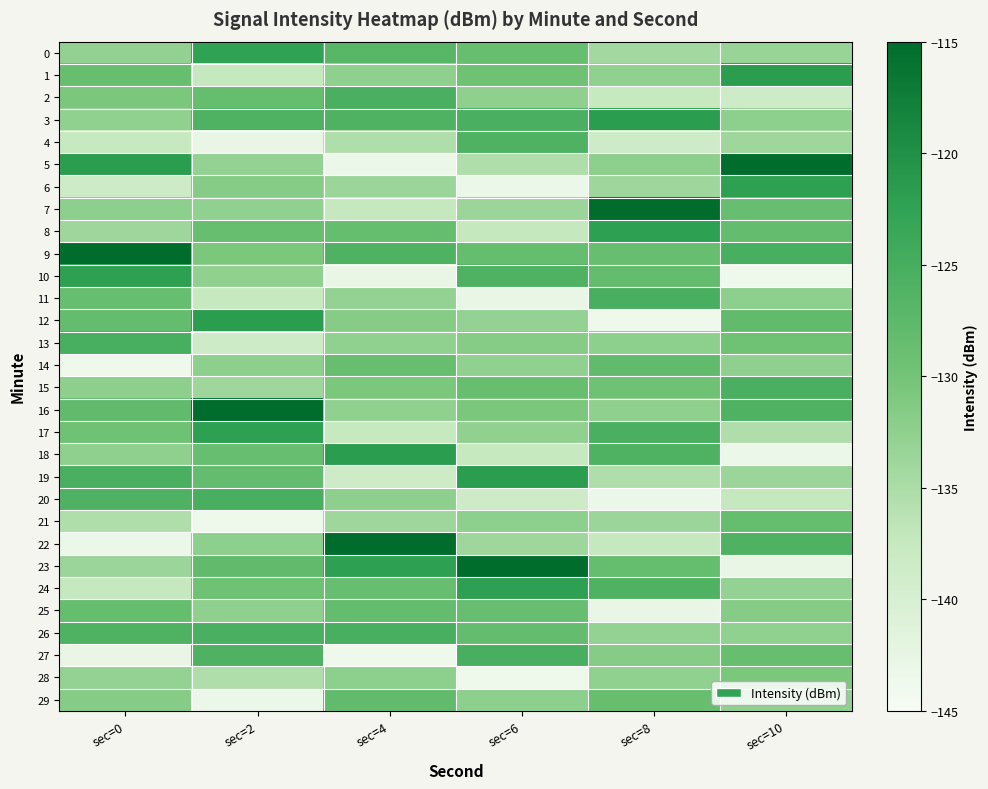

Reading left to right, what are all the values shown in this chart?

0: sec=0=-132.7	sec=2=-122.4	sec=4=-126.8	sec=6=-128.6	sec=8=-134.3	sec=10=-133.4
1: sec=0=-128.7	sec=2=-137.3	sec=4=-132.5	sec=6=-129.5	sec=8=-132.7	sec=10=-121.8
2: sec=0=-130.7	sec=2=-128.4	sec=4=-125.4	sec=6=-132.5	sec=8=-137.5	sec=10=-138.4
3: sec=0=-132.7	sec=2=-125.9	sec=4=-126.0	sec=6=-125.4	sec=8=-121.8	sec=10=-132.3
4: sec=0=-137.5	sec=2=-142.8	sec=4=-135.5	sec=6=-126.0	sec=8=-138.4	sec=10=-133.8
5: sec=0=-121.8	sec=2=-132.9	sec=4=-143.2	sec=6=-135.5	sec=8=-132.3	sec=10=-115.0
6: sec=0=-138.4	sec=2=-131.6	sec=4=-133.6	sec=6=-143.2	sec=8=-133.8	sec=10=-122.2
7: sec=0=-132.3	sec=2=-132.6	sec=4=-137.3	sec=6=-133.6	sec=8=-115.0	sec=10=-128.8
8: sec=0=-133.8	sec=2=-128.7	sec=4=-128.4	sec=6=-137.3	sec=8=-122.2	sec=10=-128.3
9: sec=0=-115.0	sec=2=-130.7	sec=4=-125.9	sec=6=-128.4	sec=8=-128.8	sec=10=-125.2
10: sec=0=-122.2	sec=2=-132.7	sec=4=-142.8	sec=6=-125.9	sec=8=-128.3	sec=10=-143.6
11: sec=0=-128.8	sec=2=-137.5	sec=4=-132.9	sec=6=-142.8	sec=8=-125.2	sec=10=-132.3
12: sec=0=-128.3	sec=2=-121.8	sec=4=-131.6	sec=6=-132.9	sec=8=-143.6	sec=10=-128.1
13: sec=0=-125.2	sec=2=-138.4	sec=4=-132.6	sec=6=-131.6	sec=8=-132.3	sec=10=-129.5
14: sec=0=-143.6	sec=2=-132.3	sec=4=-128.7	sec=6=-132.6	sec=8=-128.1	sec=10=-132.5
15: sec=0=-132.3	sec=2=-133.8	sec=4=-130.7	sec=6=-128.7	sec=8=-129.5	sec=10=-125.4
16: sec=0=-128.1	sec=2=-115.0	sec=4=-132.7	sec=6=-130.7	sec=8=-132.5	sec=10=-126.0
17: sec=0=-129.5	sec=2=-122.2	sec=4=-137.5	sec=6=-132.7	sec=8=-125.4	sec=10=-135.5
18: sec=0=-132.5	sec=2=-128.8	sec=4=-121.8	sec=6=-137.5	sec=8=-126.0	sec=10=-143.2
19: sec=0=-125.4	sec=2=-128.3	sec=4=-138.4	sec=6=-121.8	sec=8=-135.5	sec=10=-133.6
20: sec=0=-126.0	sec=2=-125.2	sec=4=-132.3	sec=6=-138.4	sec=8=-143.2	sec=10=-137.3
21: sec=0=-135.5	sec=2=-143.6	sec=4=-133.8	sec=6=-132.3	sec=8=-133.6	sec=10=-128.4
22: sec=0=-143.2	sec=2=-132.3	sec=4=-115.0	sec=6=-133.8	sec=8=-137.3	sec=10=-125.9
23: sec=0=-133.6	sec=2=-128.1	sec=4=-122.2	sec=6=-115.0	sec=8=-128.4	sec=10=-142.8
24: sec=0=-137.3	sec=2=-129.5	sec=4=-128.8	sec=6=-122.2	sec=8=-125.9	sec=10=-132.9
25: sec=0=-128.4	sec=2=-132.5	sec=4=-128.3	sec=6=-128.8	sec=8=-142.8	sec=10=-131.6
26: sec=0=-125.9	sec=2=-125.4	sec=4=-125.2	sec=6=-128.3	sec=8=-132.9	sec=10=-132.6
27: sec=0=-142.8	sec=2=-126.0	sec=4=-143.6	sec=6=-125.2	sec=8=-131.6	sec=10=-128.7
28: sec=0=-132.9	sec=2=-135.5	sec=4=-132.3	sec=6=-143.6	sec=8=-132.6	sec=10=-130.7
29: sec=0=-131.6	sec=2=-143.2	sec=4=-128.1	sec=6=-132.3	sec=8=-128.7	sec=10=-132.7